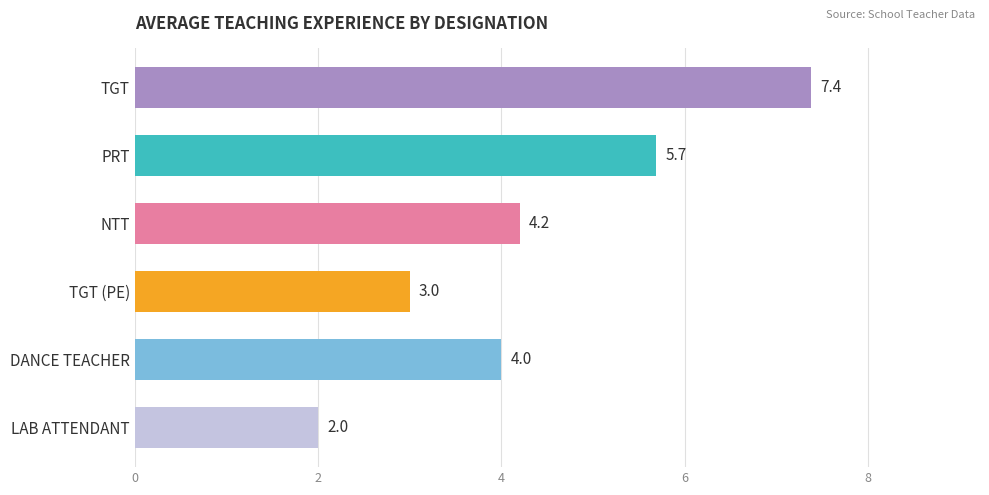

What is the change in value from TGT (PE) to DANCE TEACHER?

+1.0